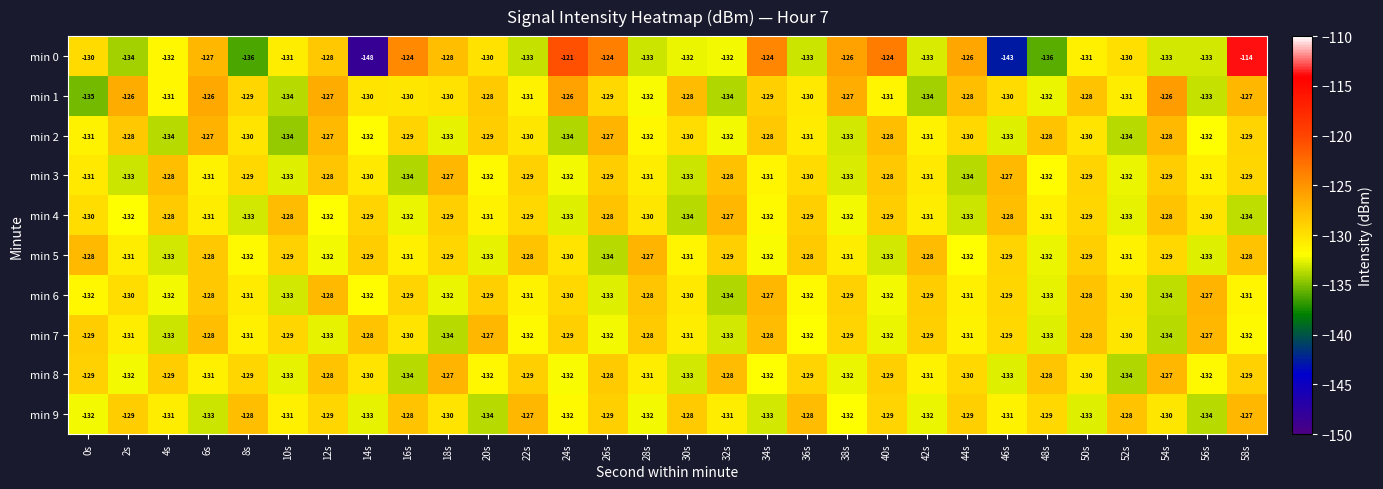

How many distinct data groups are displayed?

10